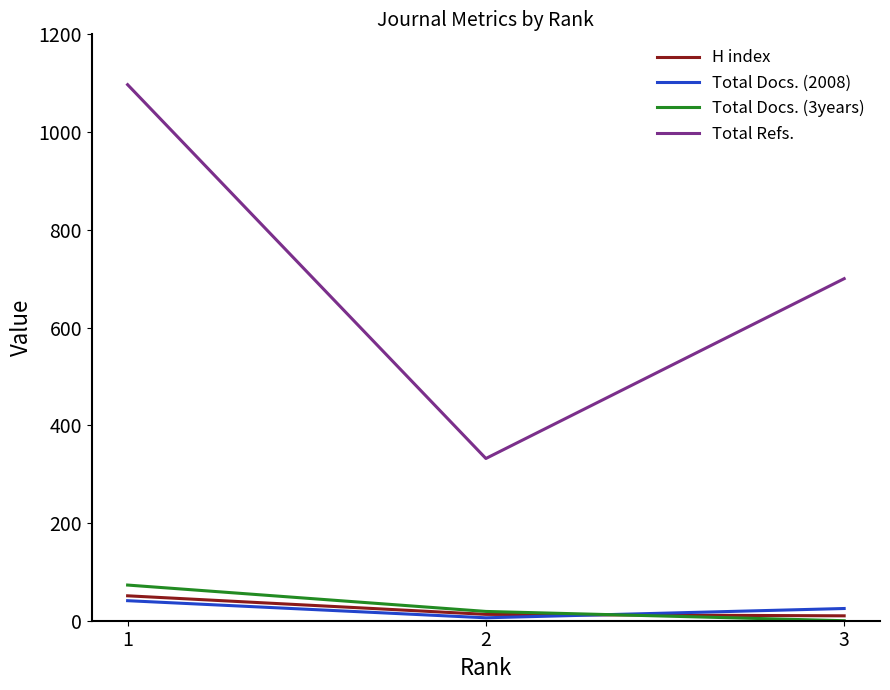

Does the chart have visible grid lines?

No